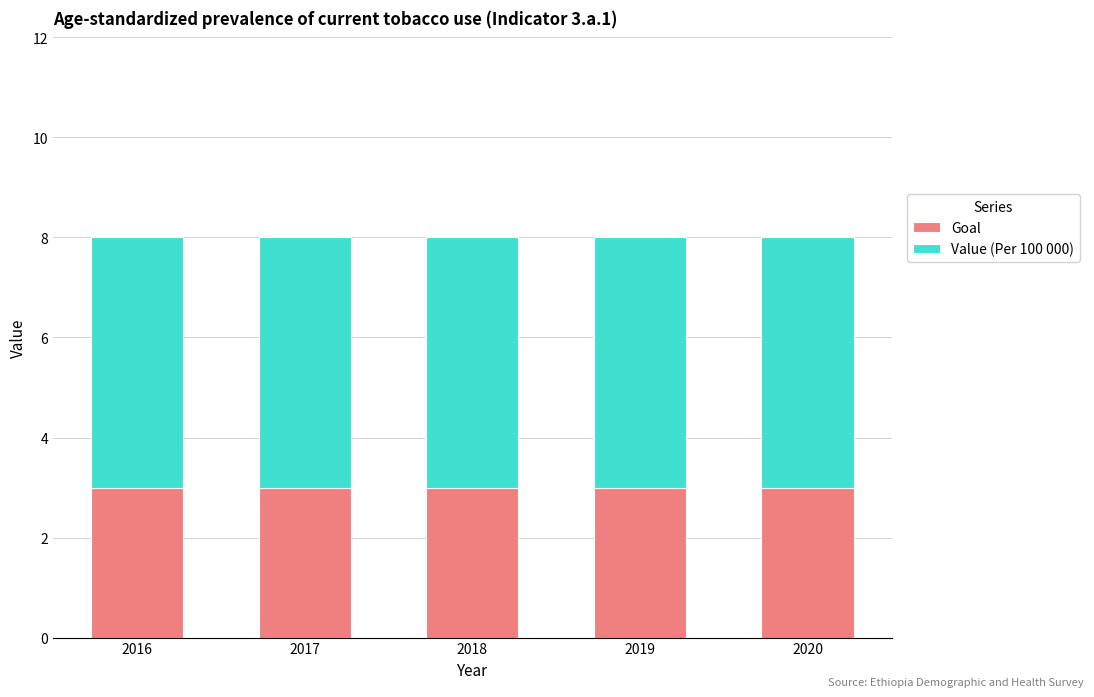

What is the total value across all series at 2017?

8